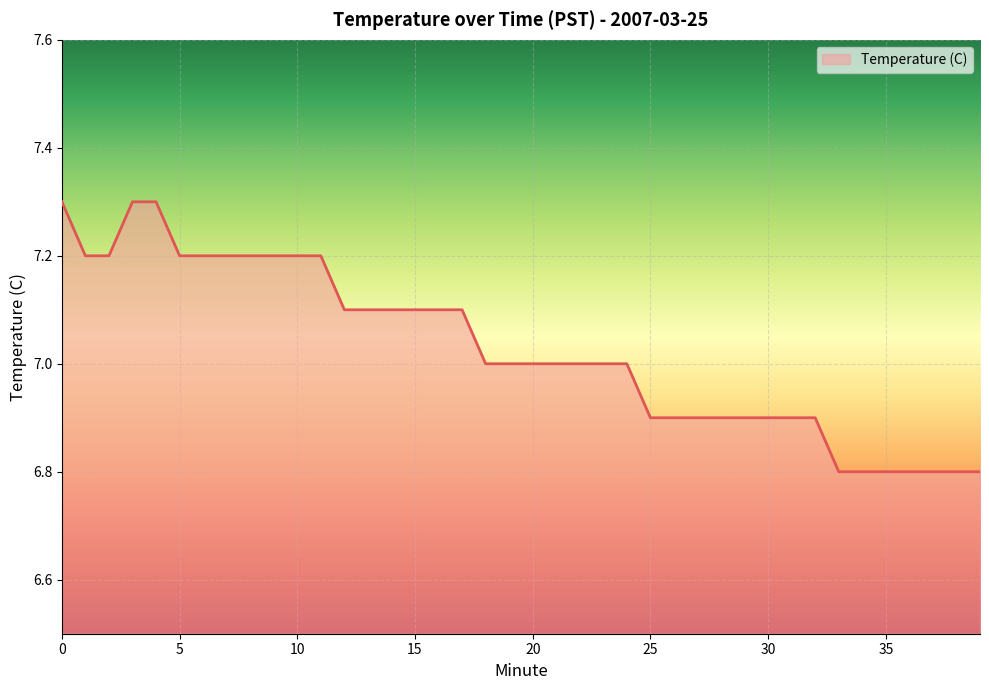

What is the maximum value shown in the chart?

7.3